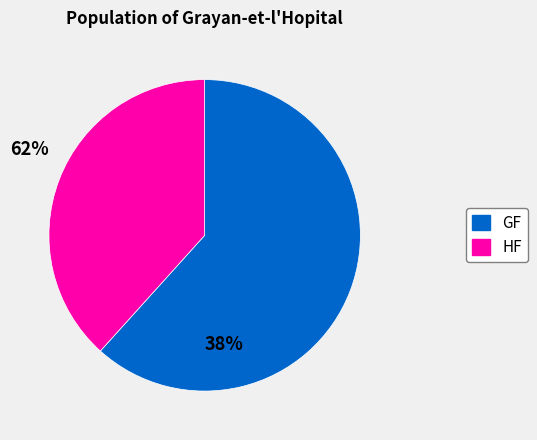

Between HF and GF, which is larger?

GF